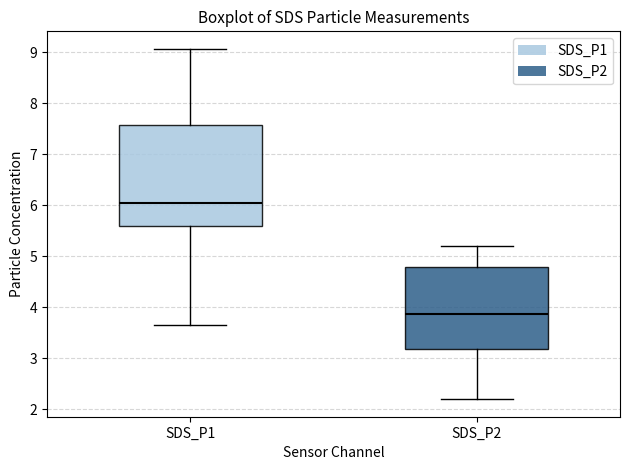

Where is the upper edge of the box for SDS_P1 on the y-axis? The values are not printed on the chart, so give them approximately, as read against the axis.

7.6